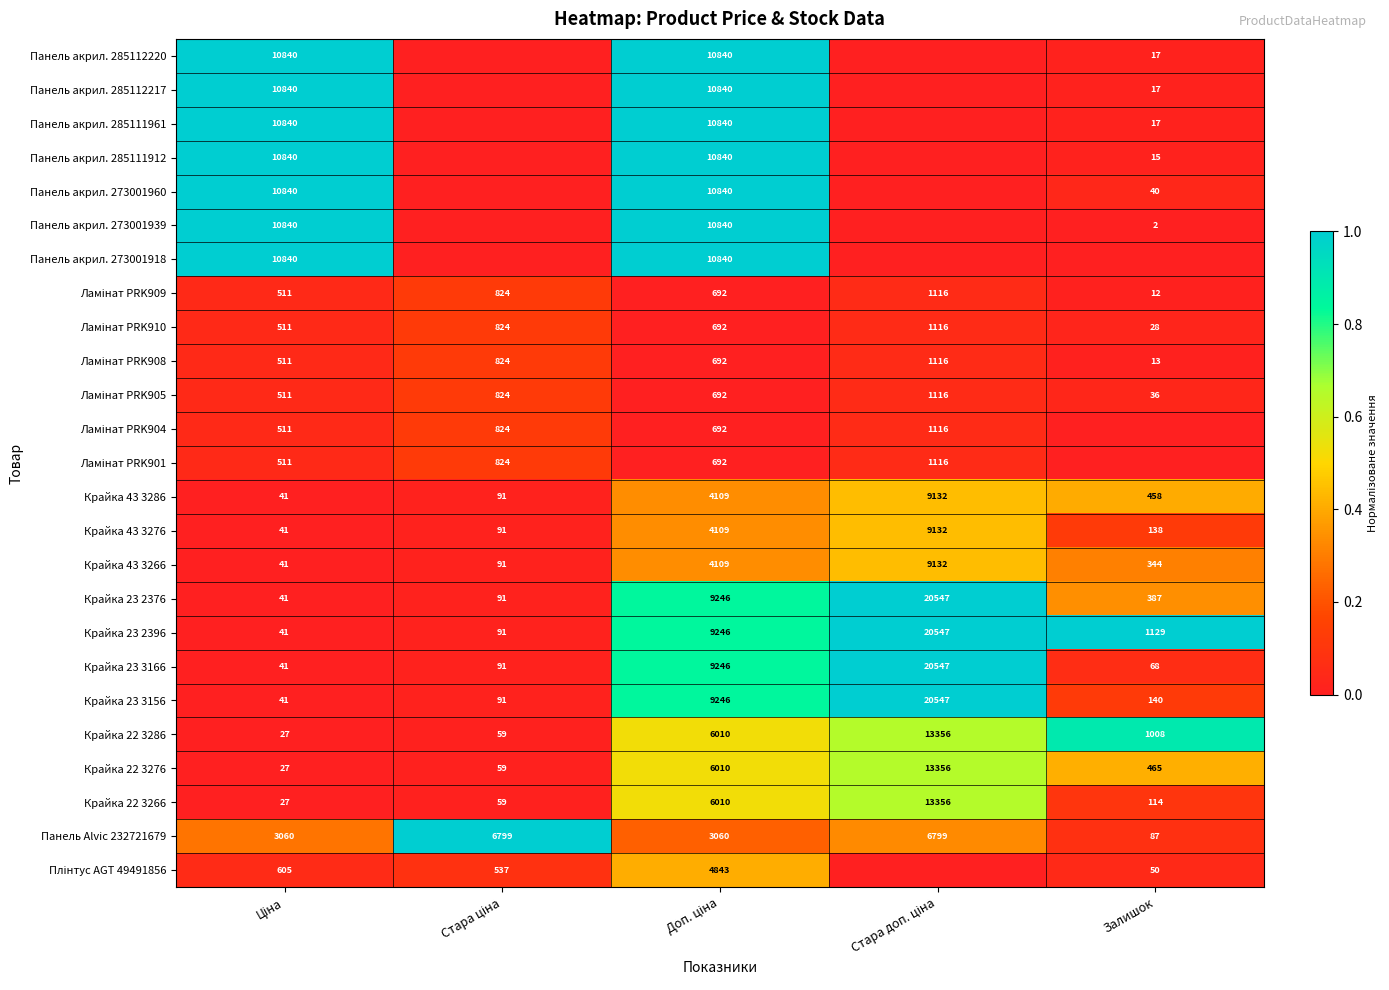

True or false: Панель акрил. 285111912 has a value of 15 at Залишок.

True